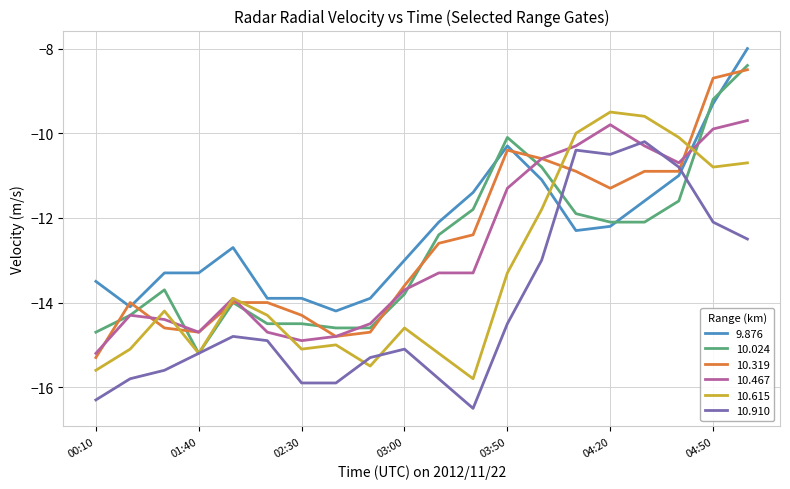

What is the smallest value displayed?

-16.5